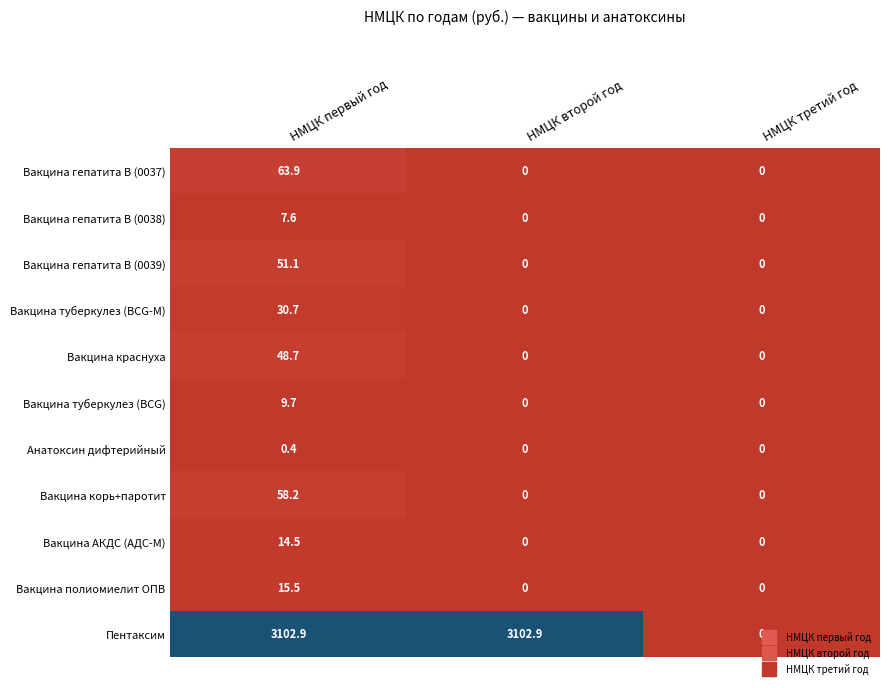

What is the sum of all Вакцина туберкулез (BCG-М) values?

30.7